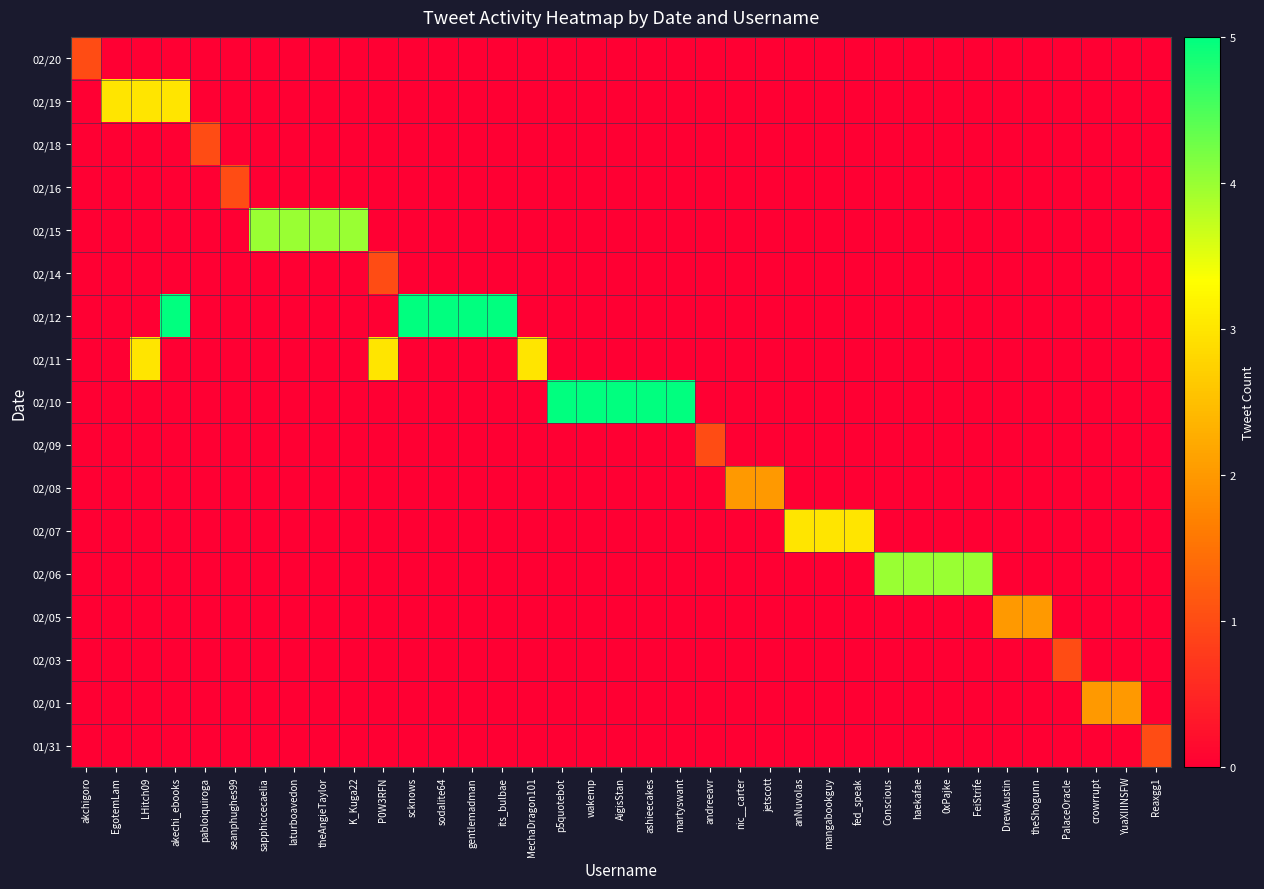

What is the maximum value shown in the chart?

5